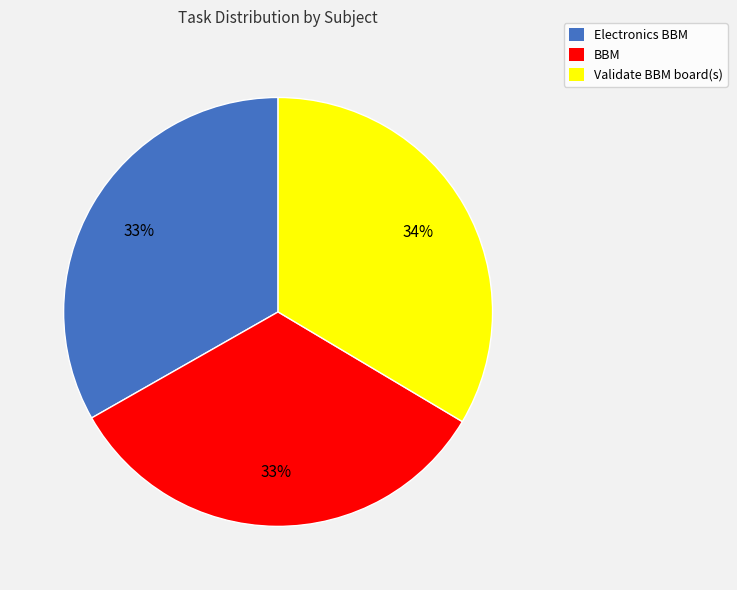

What percentage is the BBM slice, to the nearest percent?

33%